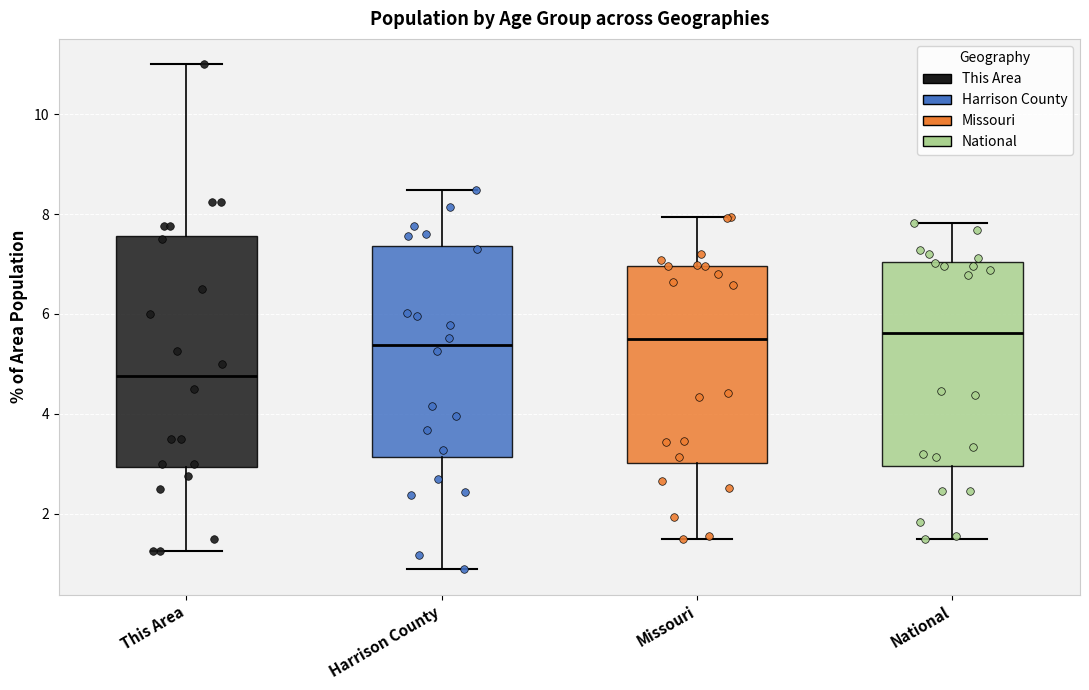

Reading left to right, transcribe this box plot: for each box, give where its median line is, the range the box spans, and where its two whiskers end, as read against the y-axis. The values are not printed on the chart, so give them approximately, as read against the axis.

This Area: median 4.8, box 3.0 to 7.6, whiskers 1.2 to 11.0
Harrison County: median 5.4, box 3.2 to 7.4, whiskers 0.8 to 8.4
Missouri: median 5.4, box 3.0 to 7.0, whiskers 1.4 to 8.0
National: median 5.6, box 3.0 to 7.0, whiskers 1.6 to 7.8